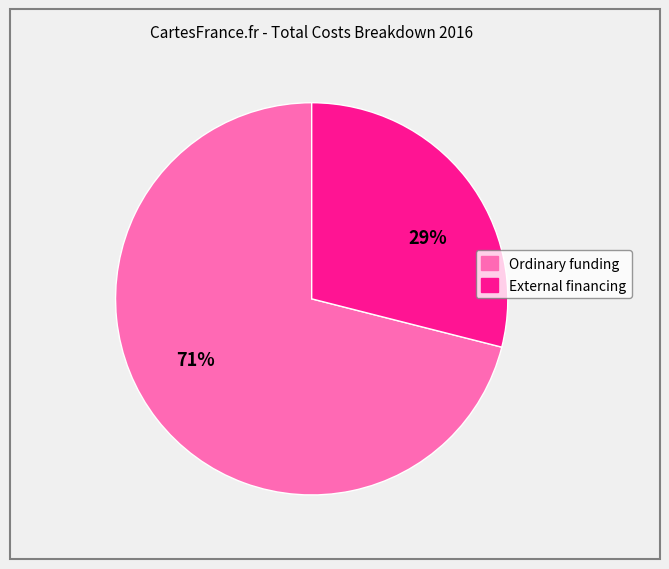

Is it true that External financing is 29% of the pie?

True